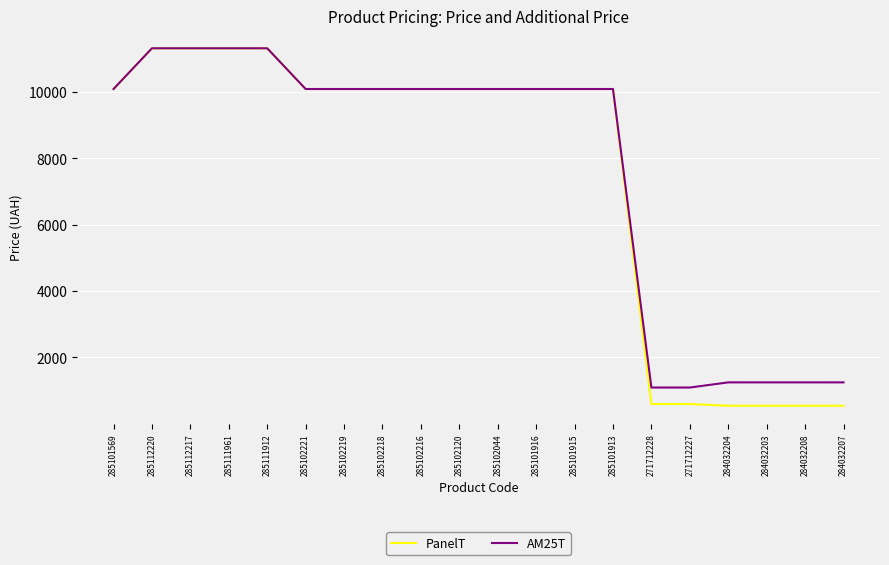

At how many categories does at least one series exceed 7169?

14